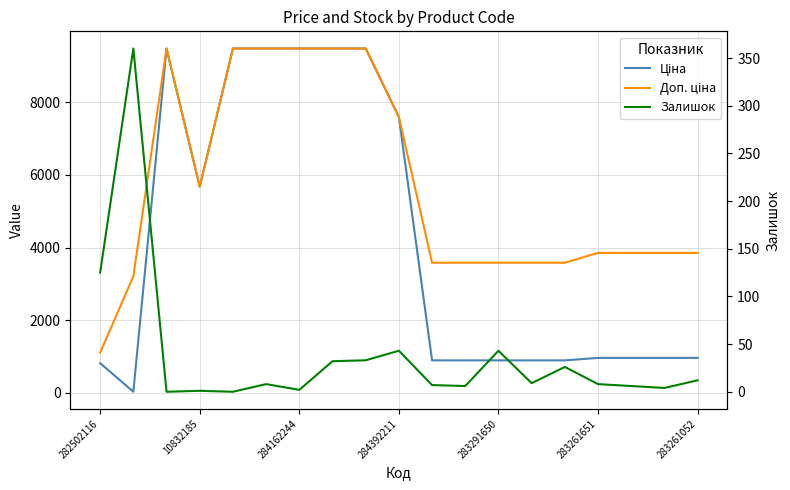

What is the value of the Доп. ціна point at the 5th from the left?

9480.1